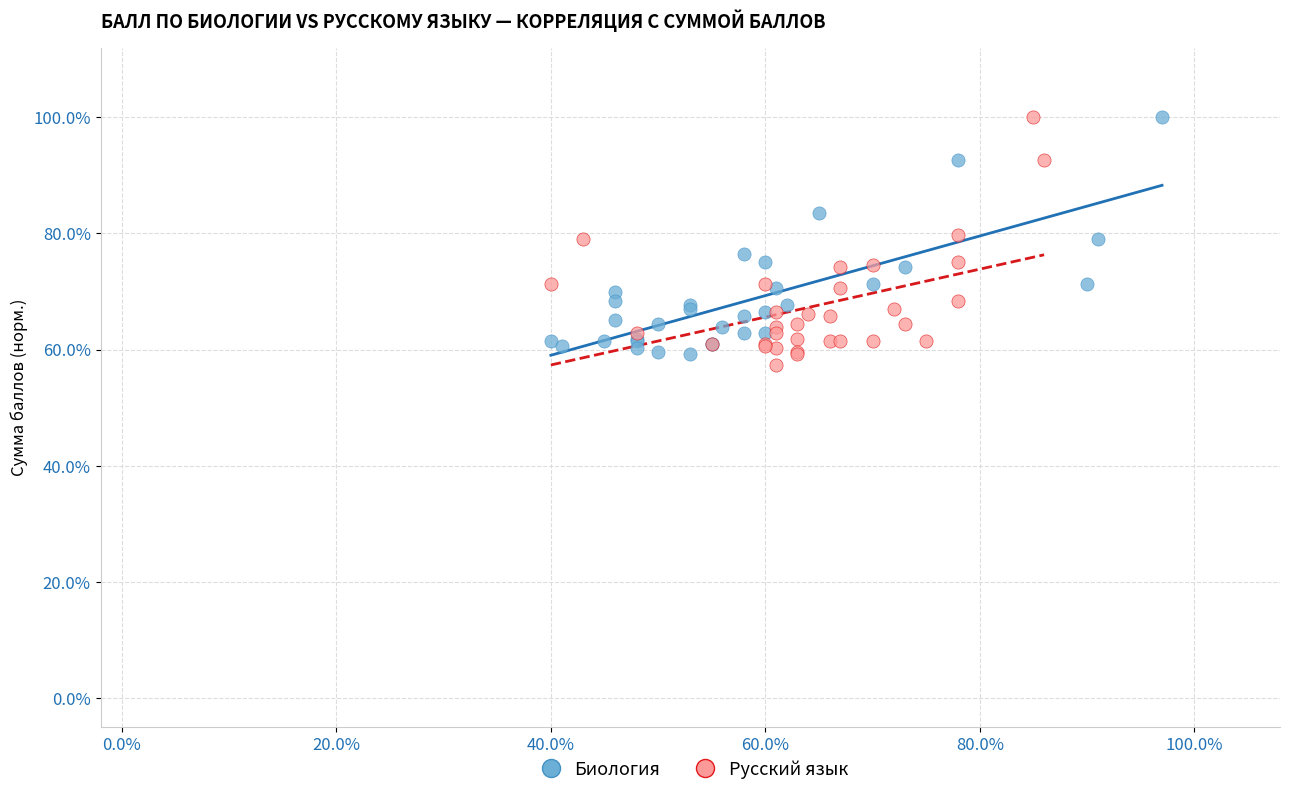

What are all the series names shown in the legend?

Биология, Русский язык